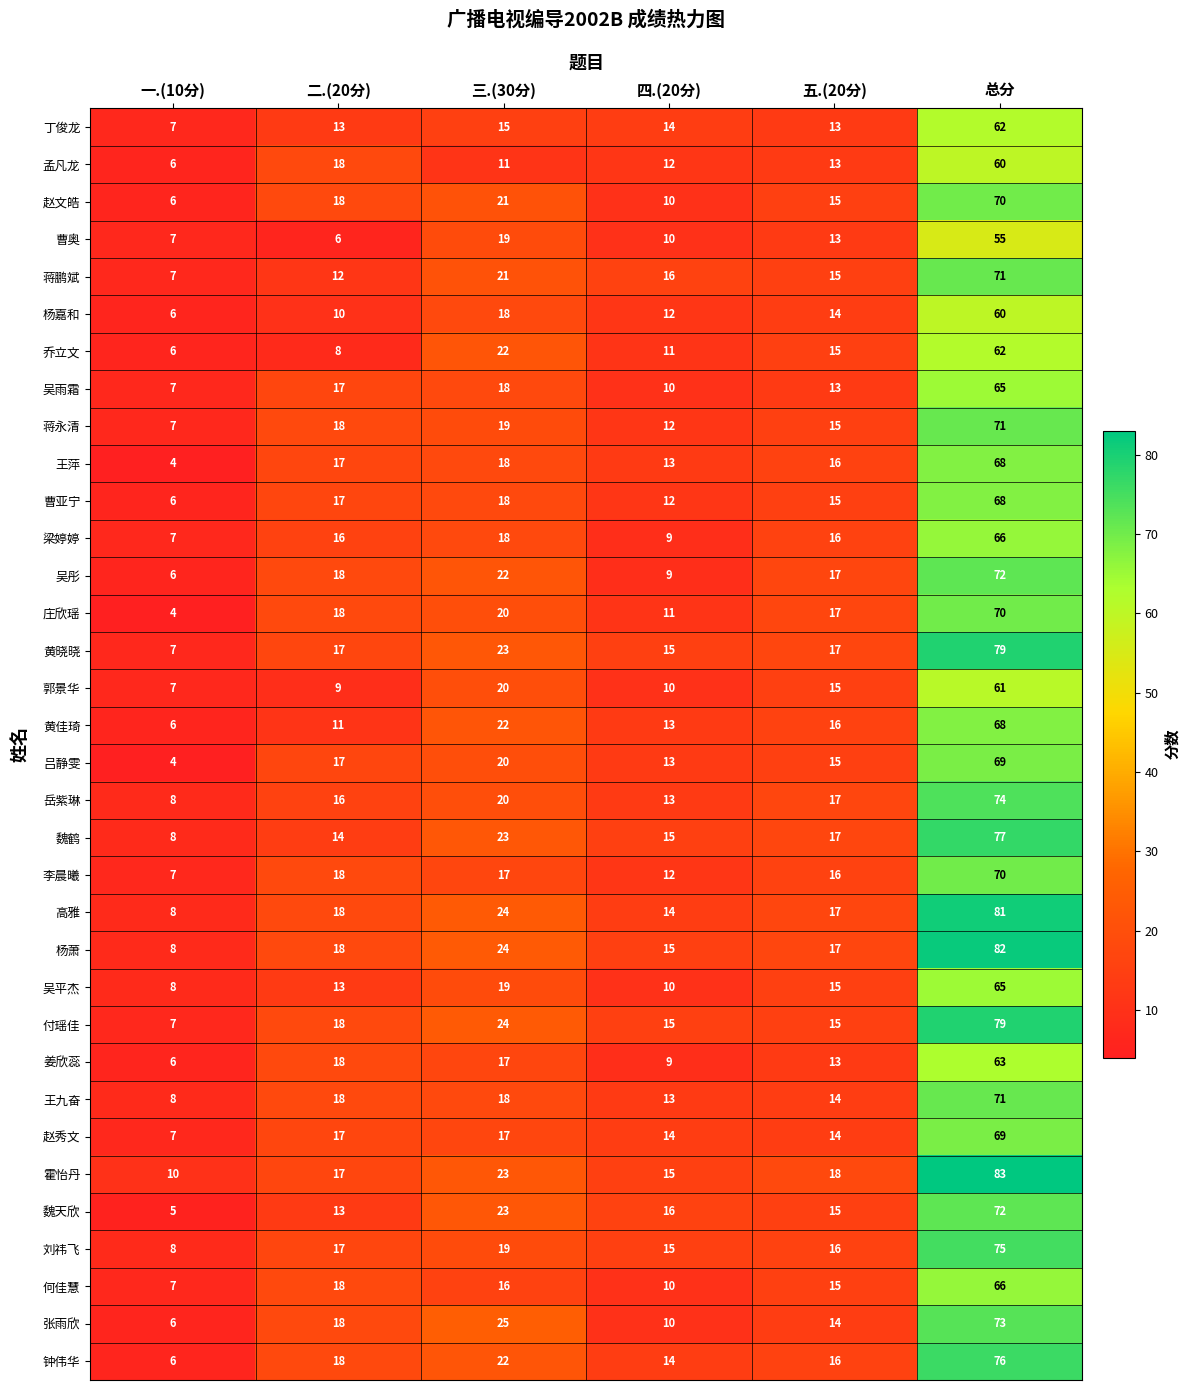

What is the maximum value shown in the chart?

83